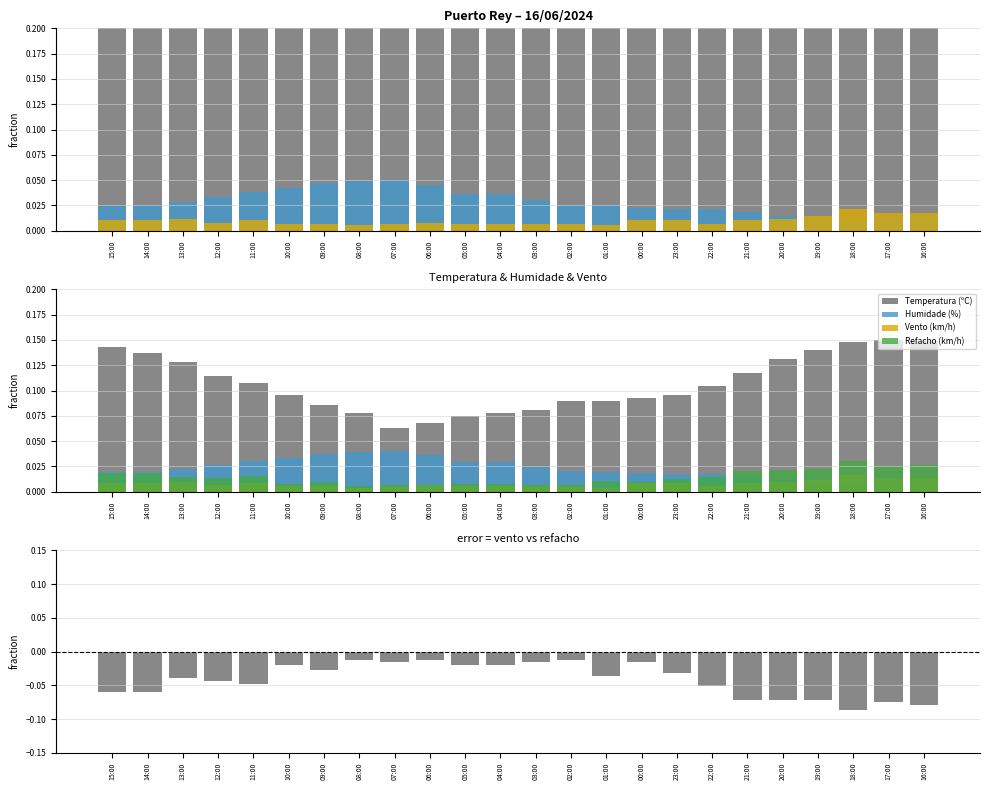

Which series has the largest range (max minus min)?

Temperatura (ºC)